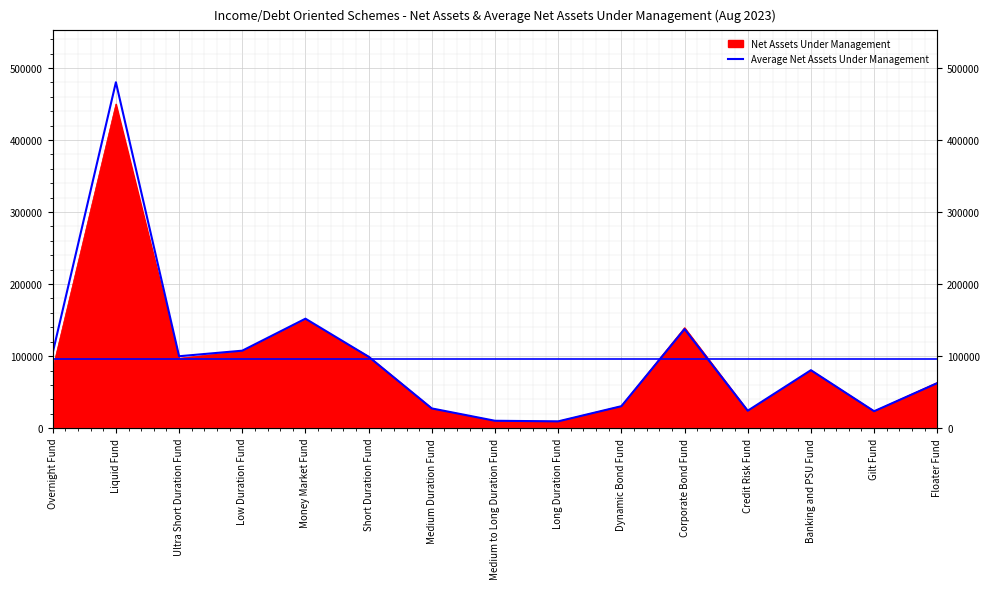

Approximately how many times larger is the value at Credit Risk Fund compared to Floater Fund?

0.4